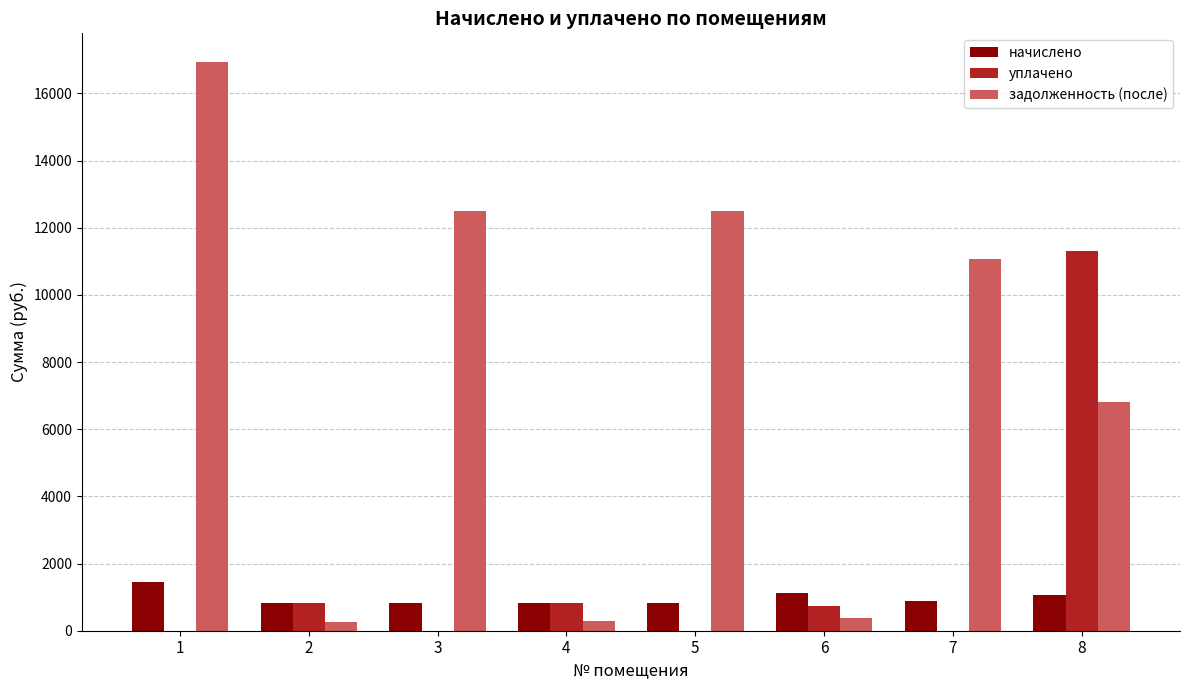

Which series changed the most between 3 and 7?

задолженность (после)